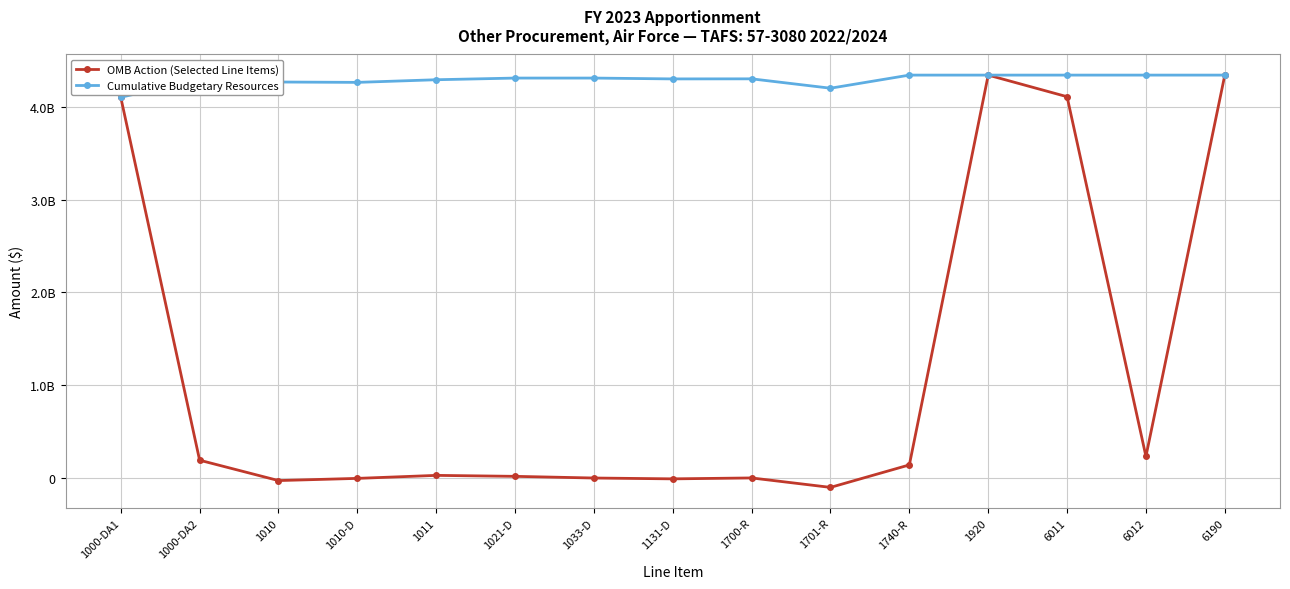

Is this an area chart (filled region under the line)?

No